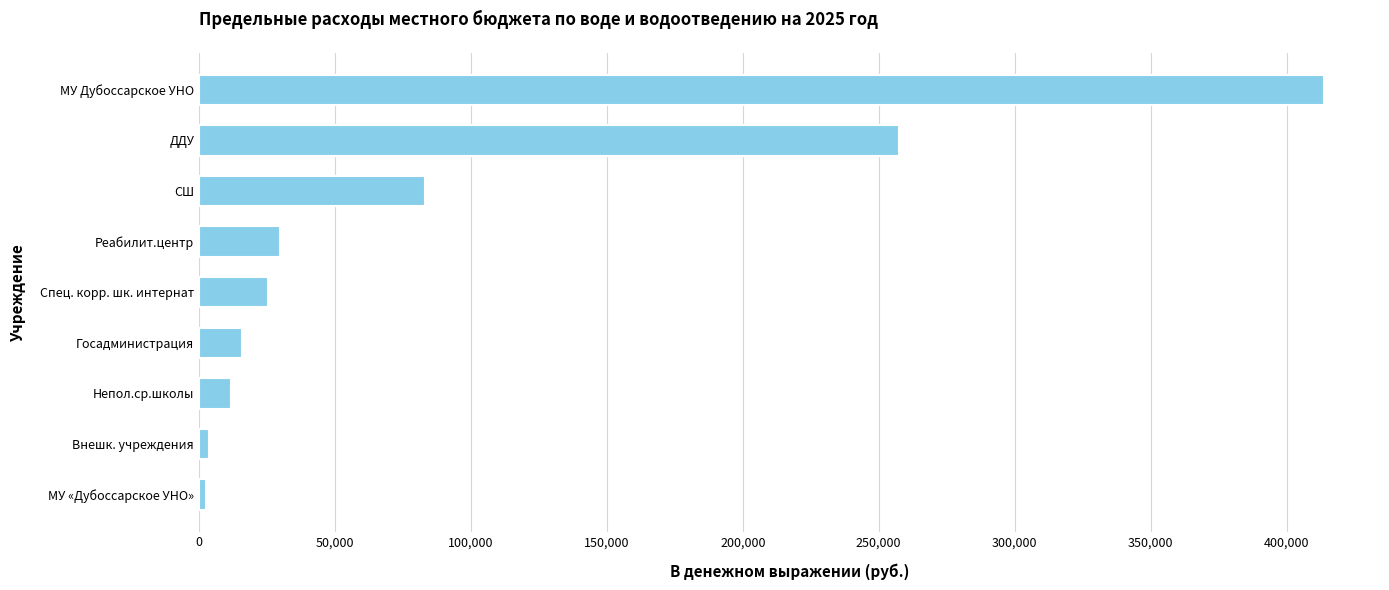

Are the bars grouped side by side (vs. stacked)?

No